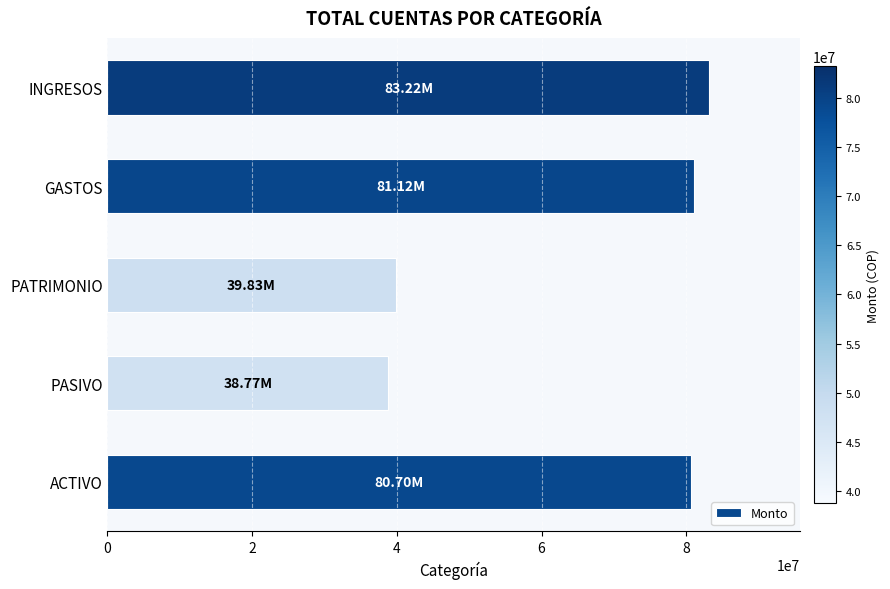

Which category has the highest value across all series?

INGRESOS